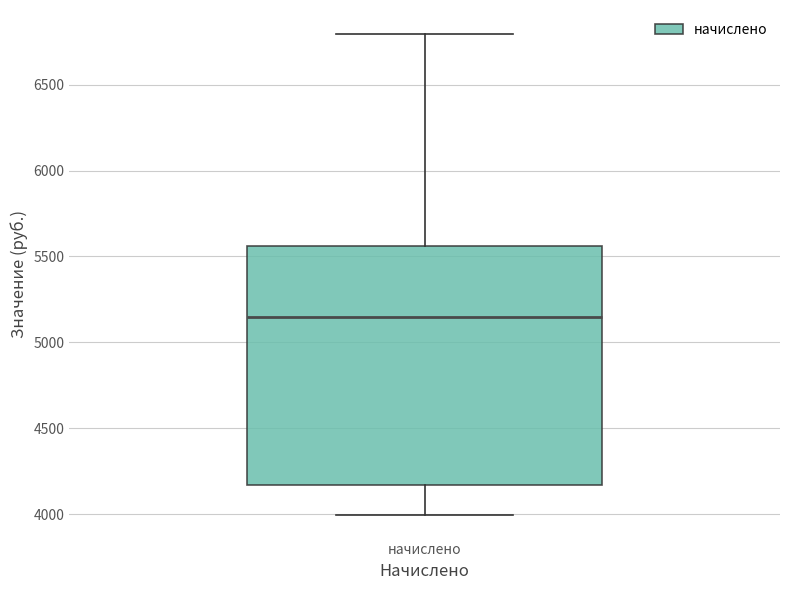

Read this box plot against the y-axis: the position of the median line, the range covered by the box, and the ends of both whiskers. The values are not printed on the chart, so give them approximately, as read against the axis.

median 5150, box 4150 to 5550, whiskers 4000 to 6800